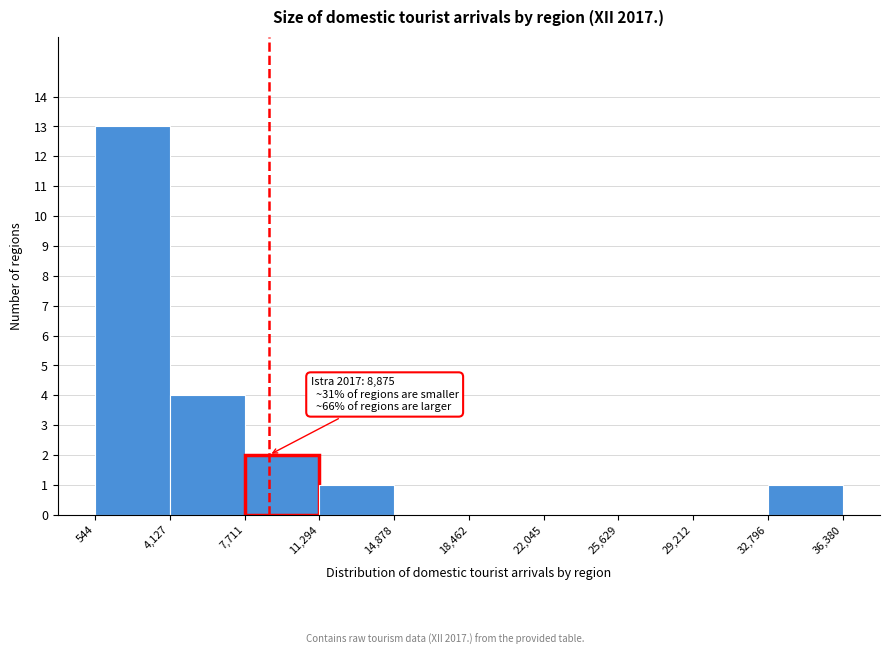

Which range on the x-axis has the tallest bar?

544 to 4,127